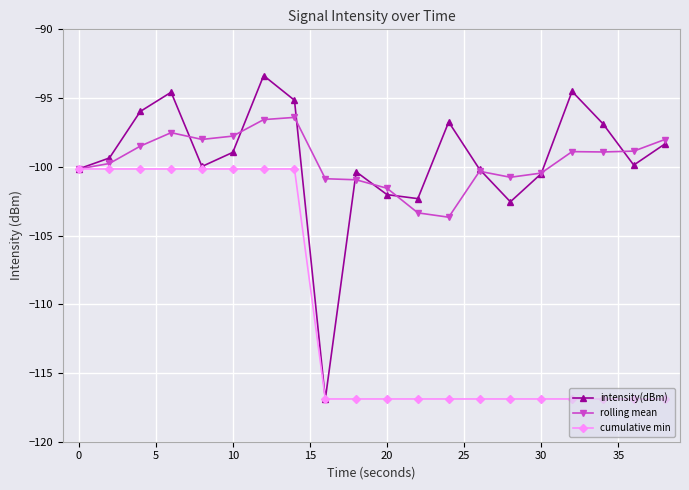

Rank the series by their maximum value, from highest to lowest.

intensity(dBm), rolling mean, cumulative min